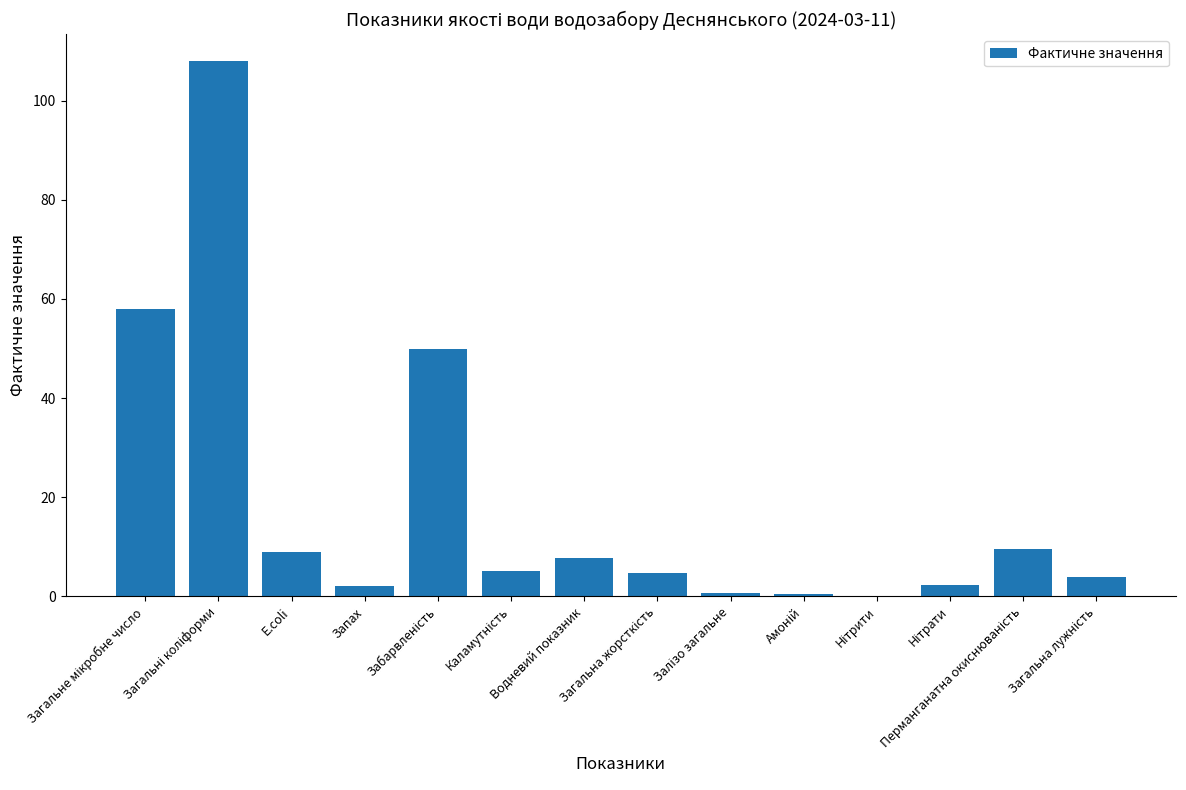

What is the greatest value displayed?

108.0